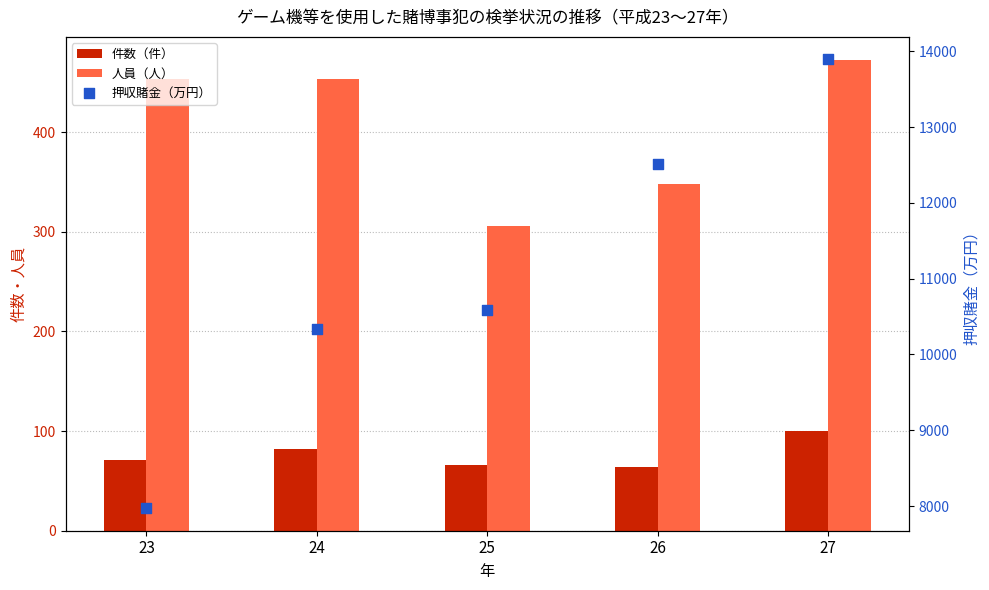

Which series reaches the maximum Y coordinate?

押収賭金（万円）